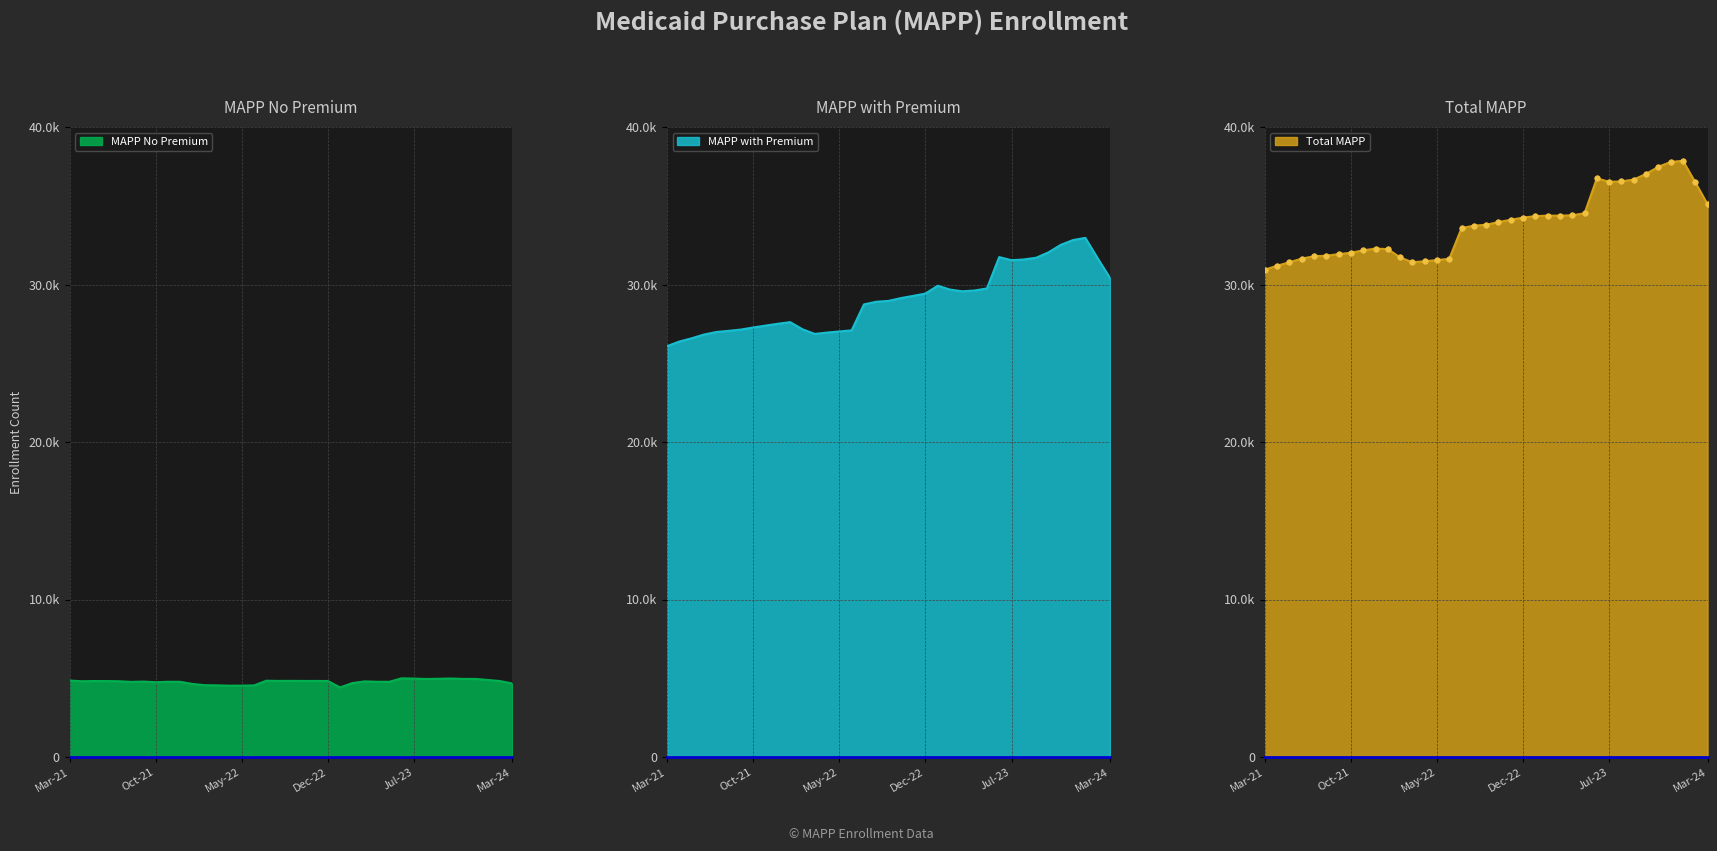

Reading right to left, transcribe all the data shown in this chart.

MAPP No Premium: Mar-21=4854	Apr-21=4810	May-21=4824	Jun-21=4819	Jul-21=4811	Aug-21=4769	Sep-21=4788	Oct-21=4747	Nov-21=4777	Dec-21=4774	Jan-22=4637	Feb-22=4560	Mar-22=4550	Apr-22=4528	May-22=4531	Jun-22=4546	Jul-22=4842	Aug-22=4831	Sep-22=4834	Oct-22=4829	Nov-22=4830	Dec-22=4824	Jan-23=4418	Feb-23=4695	Mar-23=4801	Apr-23=4776	May-23=4774	Jun-23=4995	Jul-23=4979	Aug-23=4954	Sep-23=4966	Oct-23=4983	Nov-23=4958	Dec-23=4958	Jan-24=4894	Feb-24=4822	Mar-24=4670
MAPP with Premium: Mar-21=26089	Apr-21=26381	May-21=26587	Jun-21=26824	Jul-21=26984	Aug-21=27057	Sep-21=27140	Oct-21=27270	Nov-21=27391	Dec-21=27507	Jan-22=27609	Feb-22=27158	Mar-22=26862	Apr-22=26948	May-22=27018	Jun-22=27088	Jul-22=28736	Aug-22=28904	Sep-22=28959	Oct-22=29136	Nov-22=29277	Dec-22=29424	Jan-23=29921	Feb-23=29678	Mar-23=29569	Apr-23=29619	May-23=29749	Jun-23=31741	Jul-23=31543	Aug-23=31590	Sep-23=31698	Oct-23=32037	Nov-23=32514	Dec-23=32821	Jan-24=32962	Feb-24=31669	Mar-24=30427
Total MAPP: Mar-21=30943	Apr-21=31191	May-21=31411	Jun-21=31643	Jul-21=31795	Aug-21=31826	Sep-21=31928	Oct-21=32017	Nov-21=32168	Dec-21=32281	Jan-22=32246	Feb-22=31718	Mar-22=31412	Apr-22=31476	May-22=31549	Jun-22=31634	Jul-22=33578	Aug-22=33735	Sep-22=33793	Oct-22=33965	Nov-22=34107	Dec-22=34248	Jan-23=34339	Feb-23=34373	Mar-23=34370	Apr-23=34395	May-23=34523	Jun-23=36736	Jul-23=36522	Aug-23=36544	Sep-23=36664	Oct-23=37020	Nov-23=37472	Dec-23=37779	Jan-24=37856	Feb-24=36491	Mar-24=35097